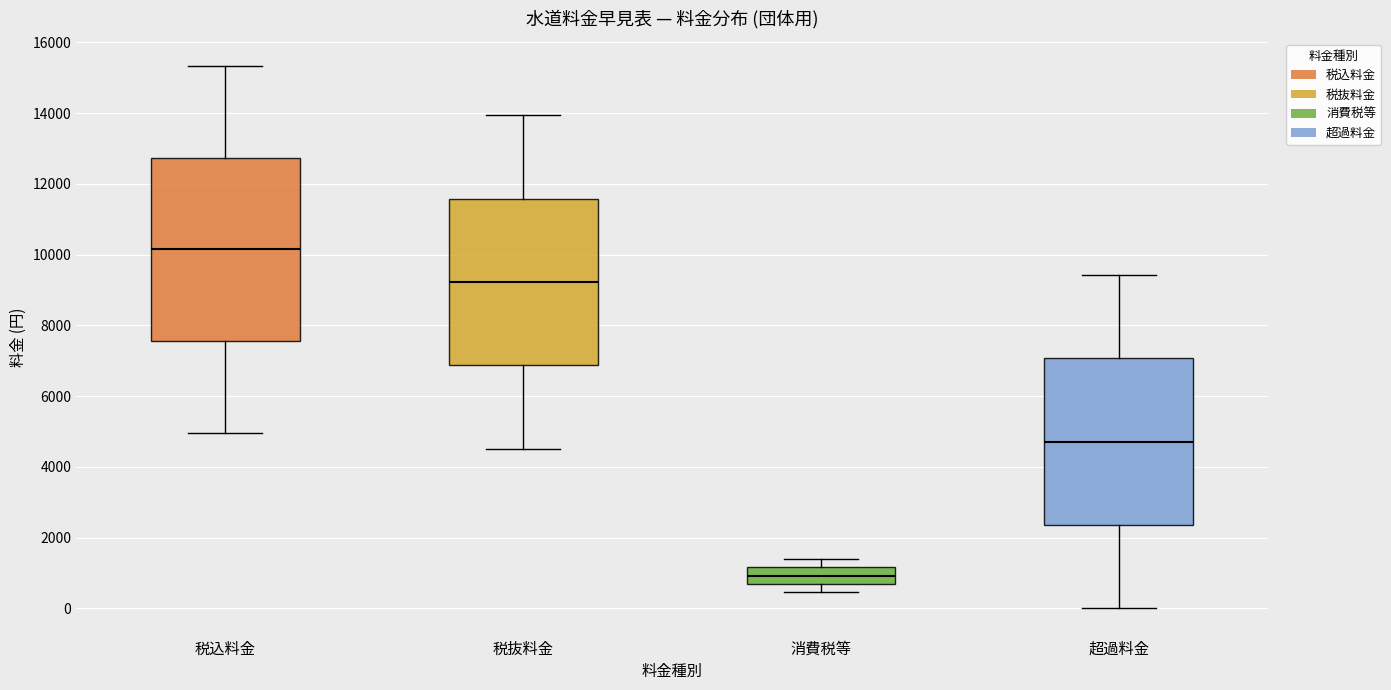

Reading left to right, transcribe this box plot: for each box, give where its median line is, the range the box spans, and where its two whiskers end, as read against the y-axis. The values are not printed on the chart, so give them approximately, as read against the axis.

税込料金: median 10200, box 7600 to 12800, whiskers 5000 to 15400
税抜料金: median 9200, box 6800 to 11600, whiskers 4600 to 14000
消費税等: median 1000, box 600 to 1200, whiskers 400 to 1400
超過料金: median 4800, box 2400 to 7000, whiskers 0 to 9400